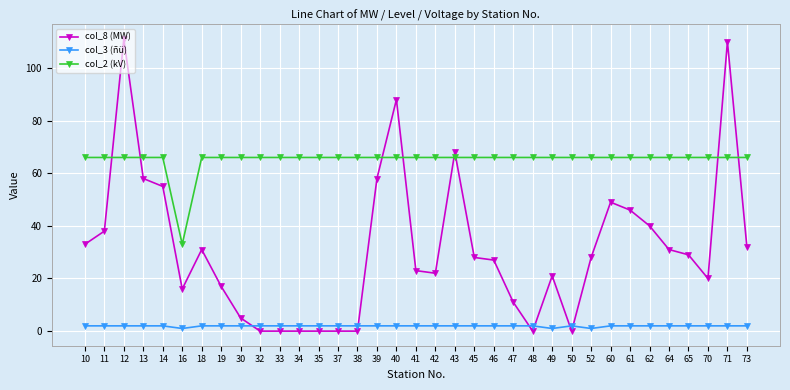

Which series has the largest range (max minus min)?

col_8 (MW)